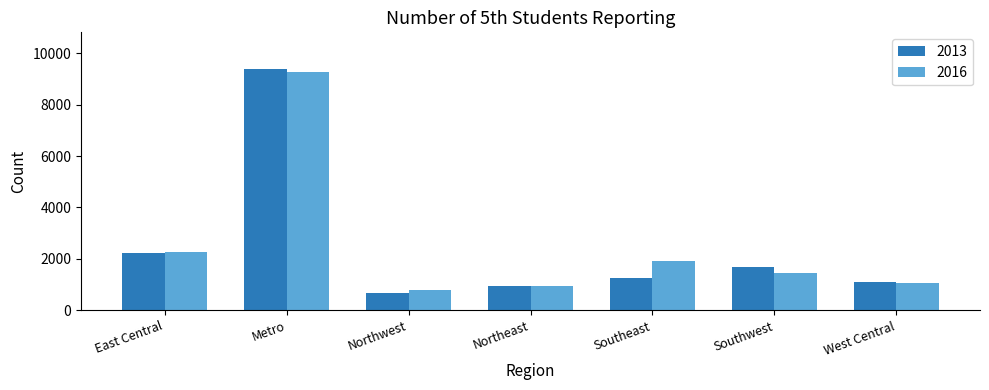

Where is 2016 nearest to the value 5043?

East Central